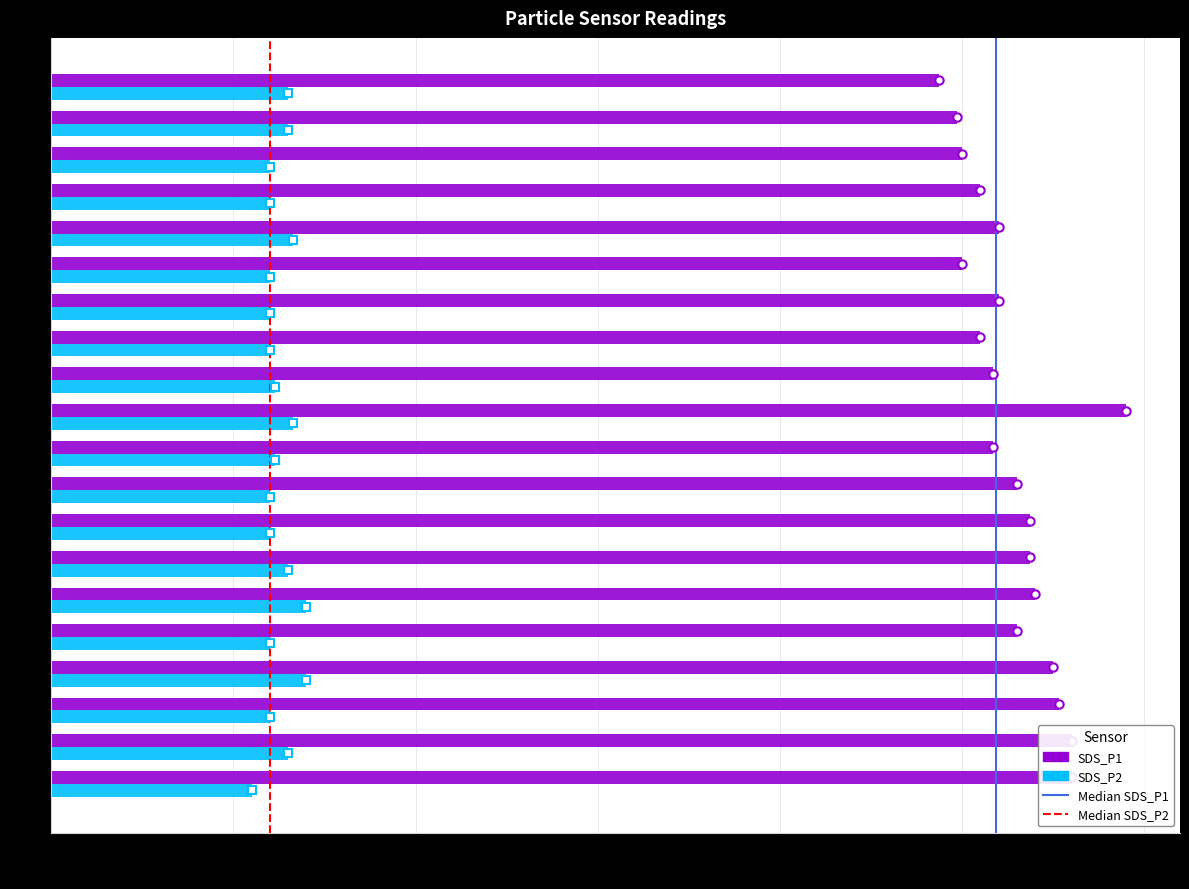

What is the total value across all series at 00:35?

6.2